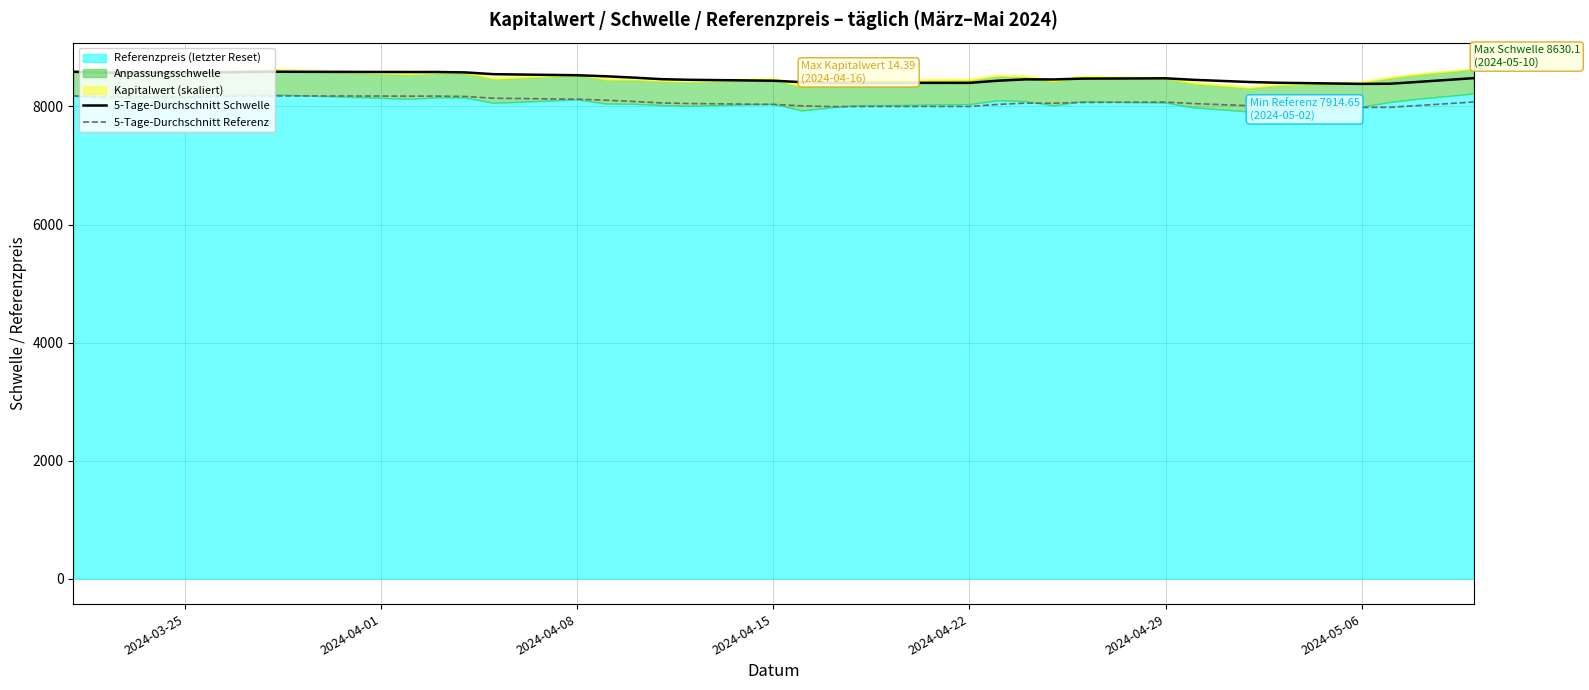

What is the maximum value for 5-Tage-Durchschnitt Schwelle?

8588.8